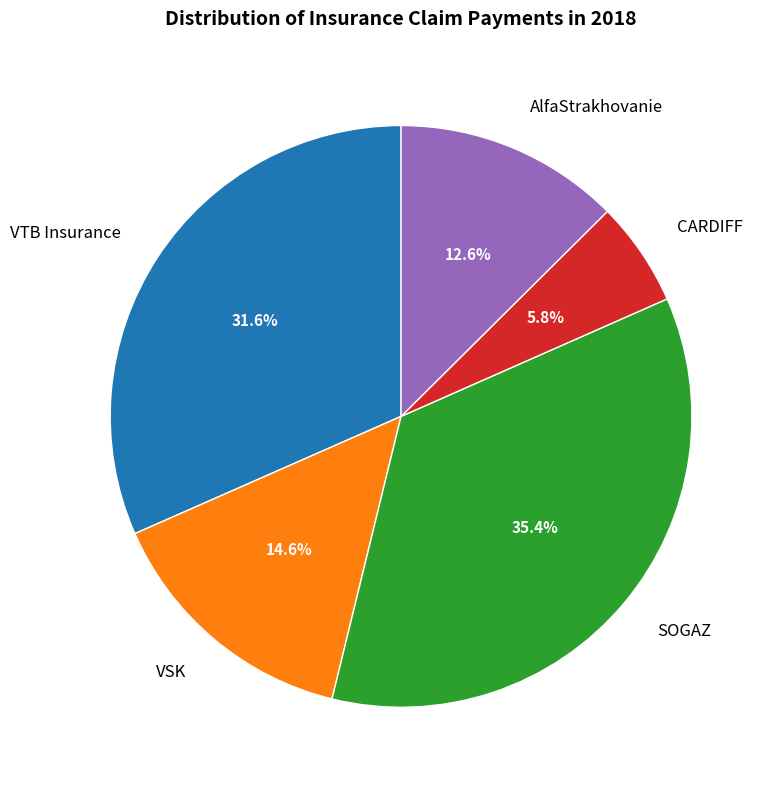

To the nearest percent, what portion does CARDIFF represent?

6%